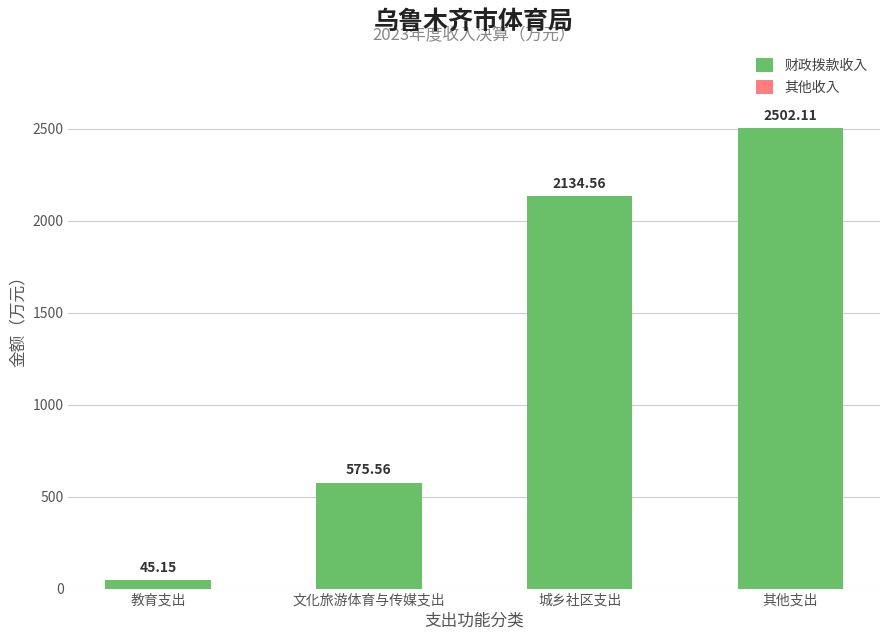

Does the chart contain stacked bars?

Yes